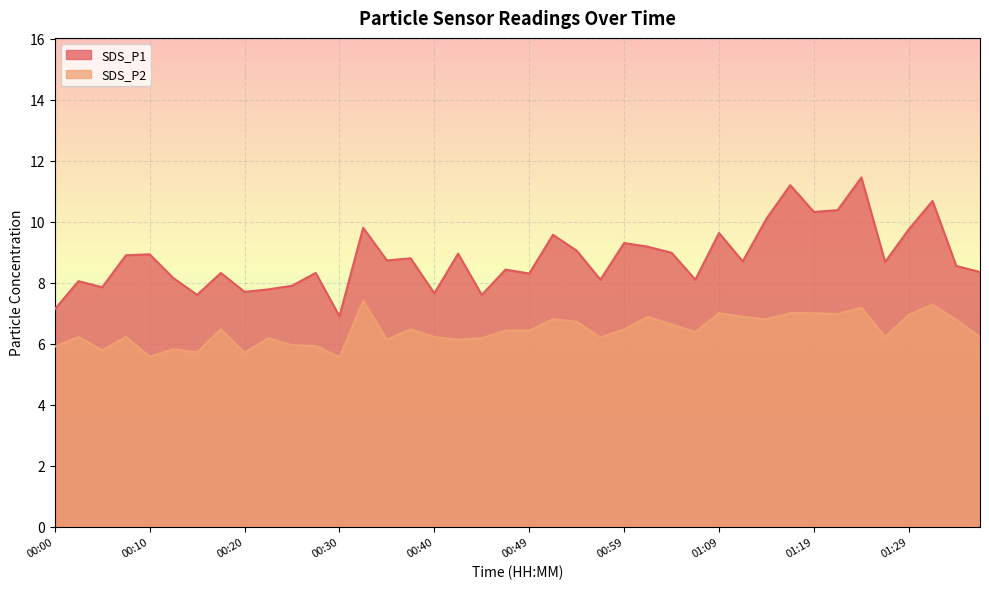

What are all the series names shown in the legend?

SDS_P1, SDS_P2